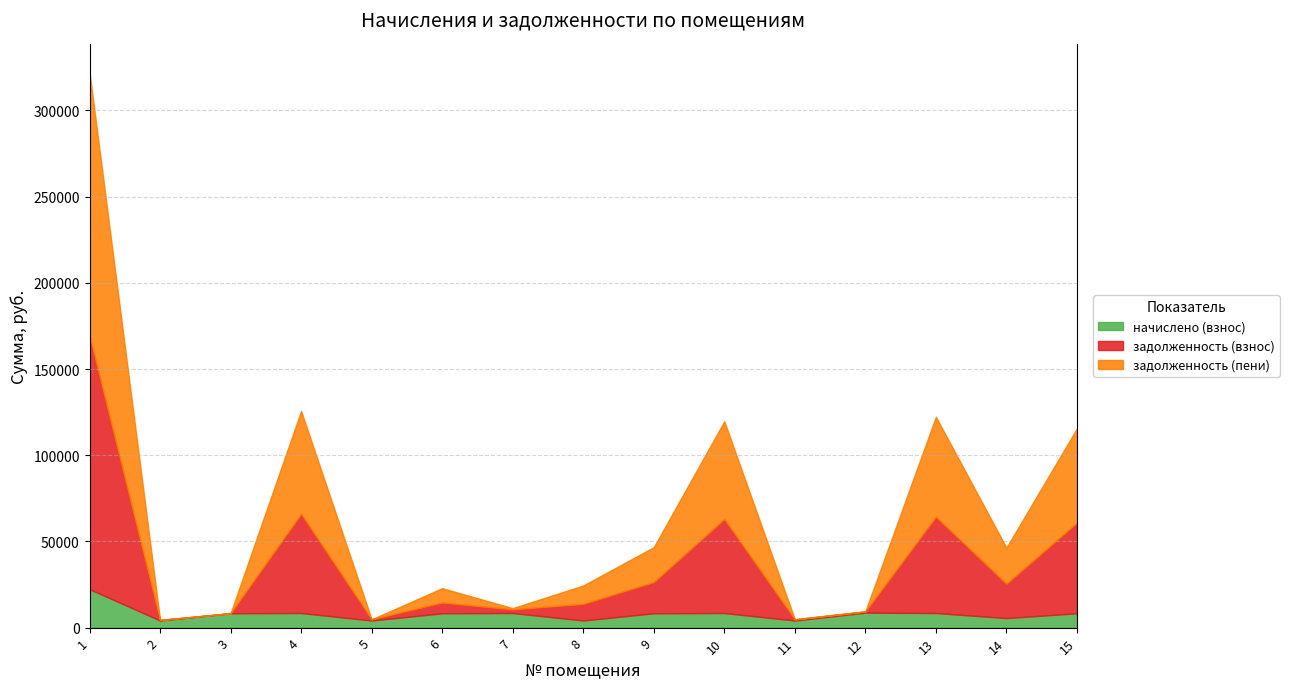

What is the value of the задолженность (взнос) point at the 14th from the left?

19905.2